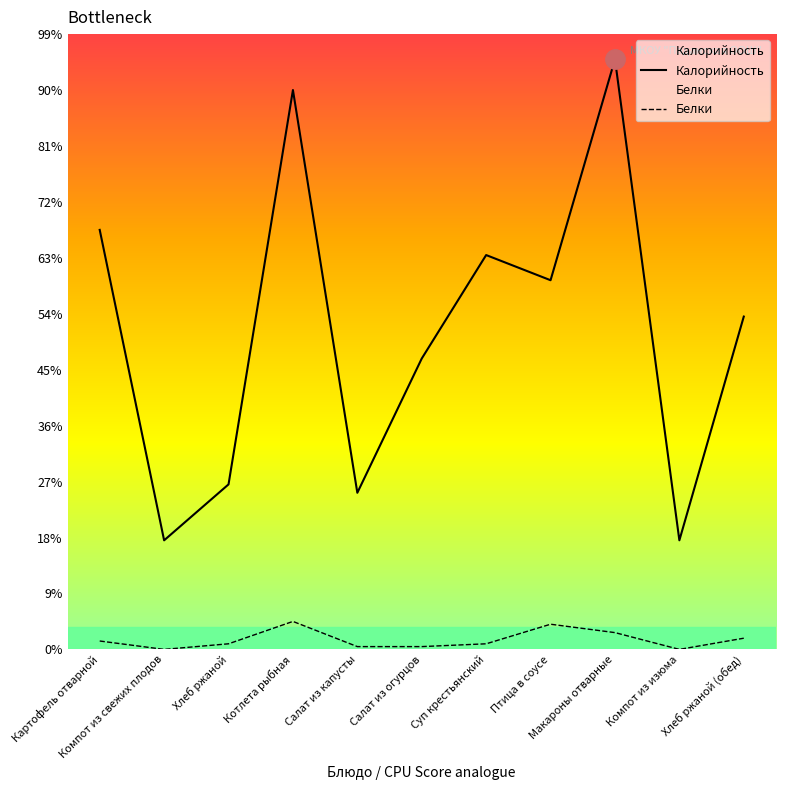

Between Салат из капусты and Макароны отварные, which is larger?

Макароны отварные